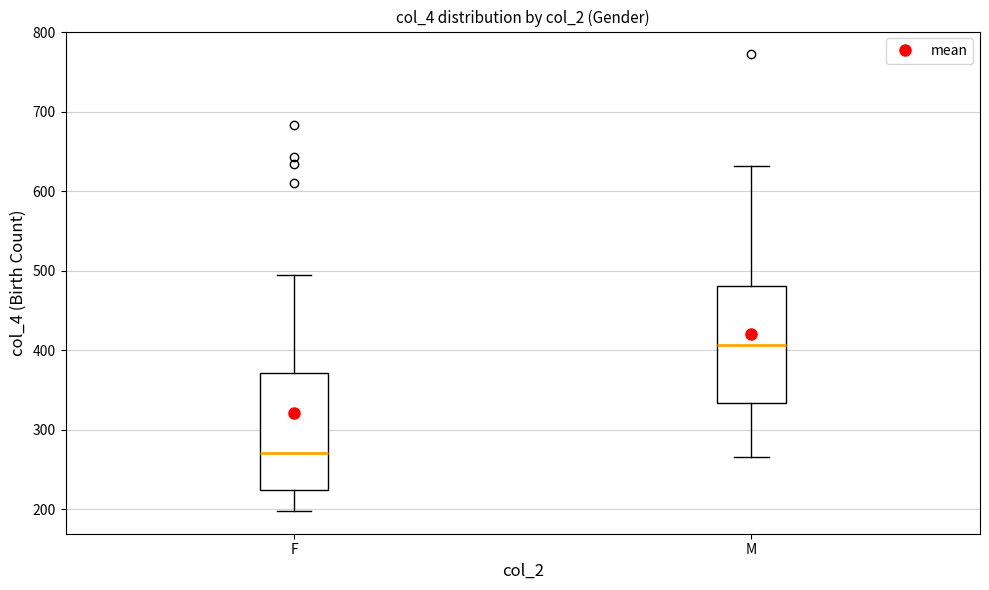

Where does the lower whisker of the box for F end on the y-axis? The values are not printed on the chart, so give them approximately, as read against the axis.

200